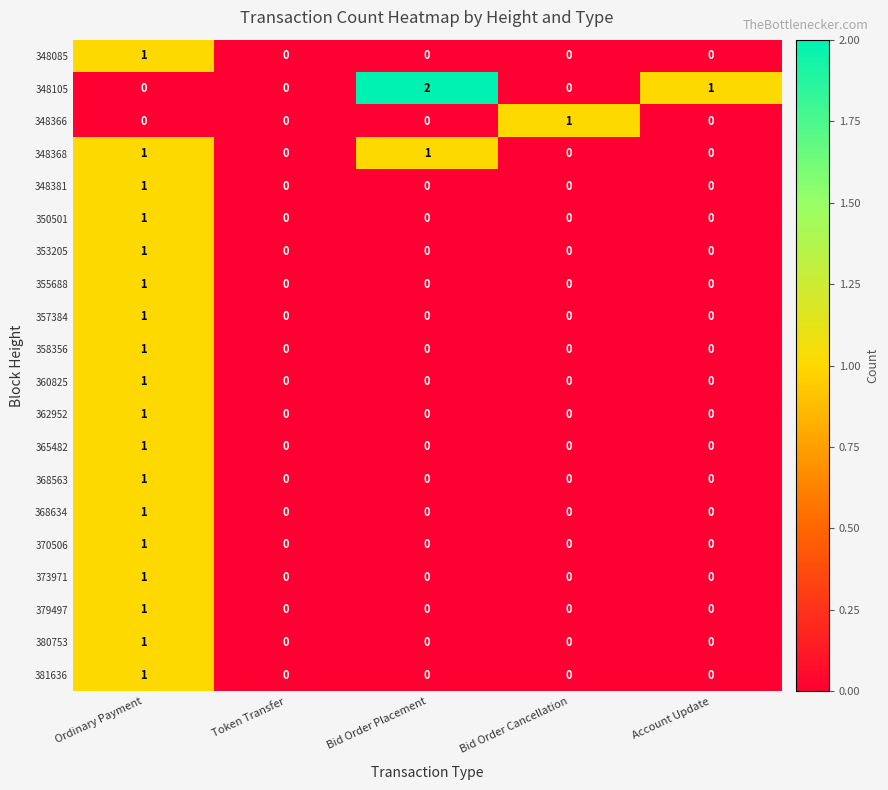

Which category has the highest value across all series?

Bid Order Placement